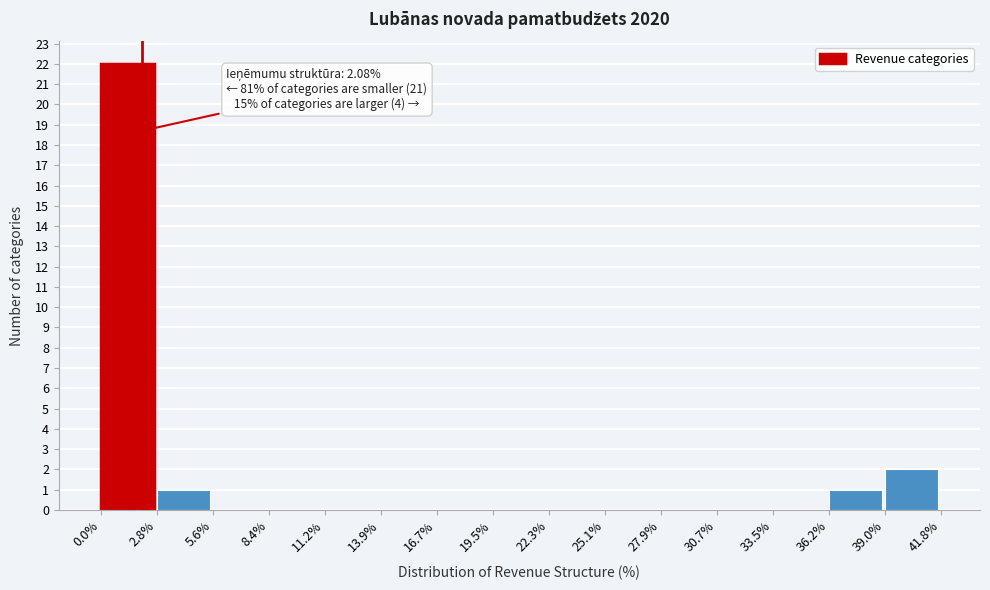

Over which range of the x-axis is the bar tallest?

0.0% to 2.8%